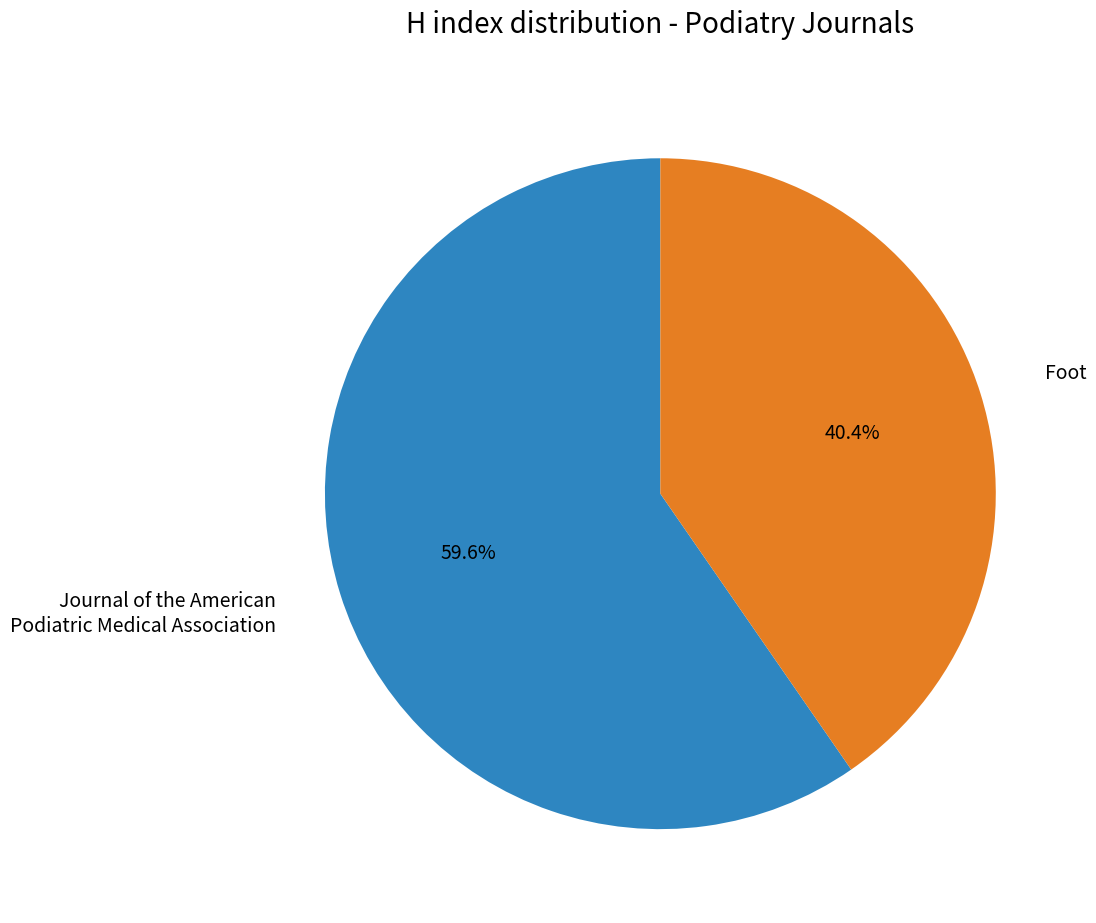

Which slice is the smallest?

Foot